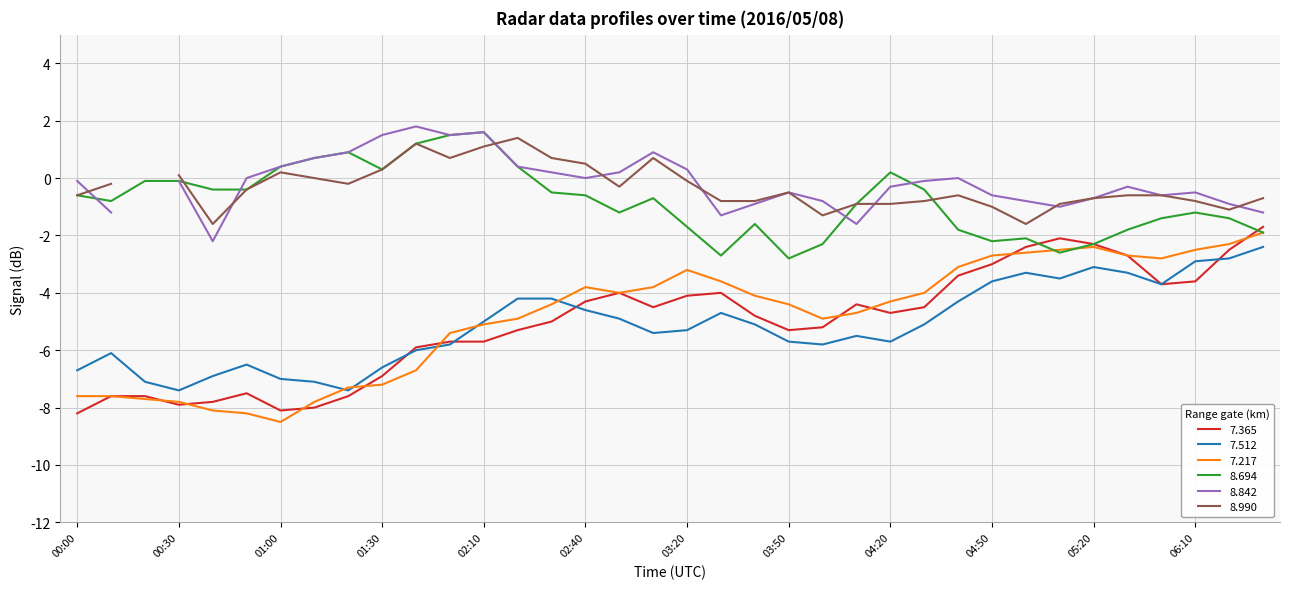

True or false: 7.365 has a value of -13.6 at 2016/05/08 00:20.

False